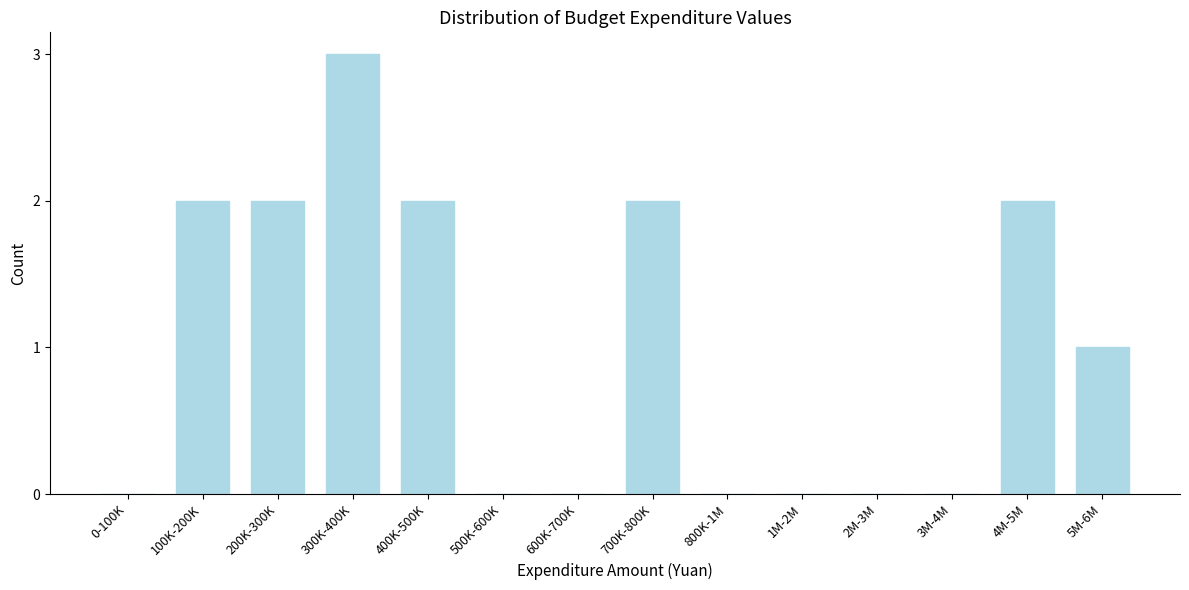

Reading left to right, transcribe all the data shown in this chart.

0-100K=0	100K-200K=2	200K-300K=2	300K-400K=3	400K-500K=2	500K-600K=0	600K-700K=0	700K-800K=2	800K-1M=0	1M-2M=0	2M-3M=0	3M-4M=0	4M-5M=2	5M-6M=1